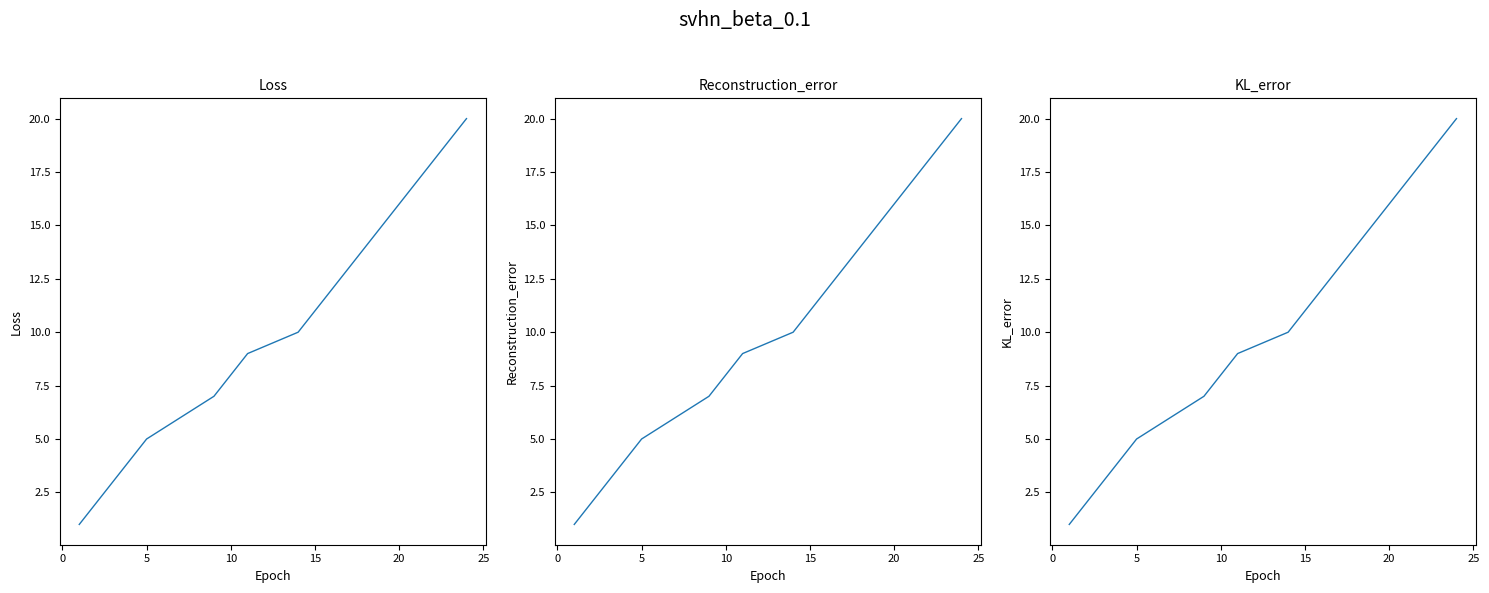

How many data points are less than 11?

10